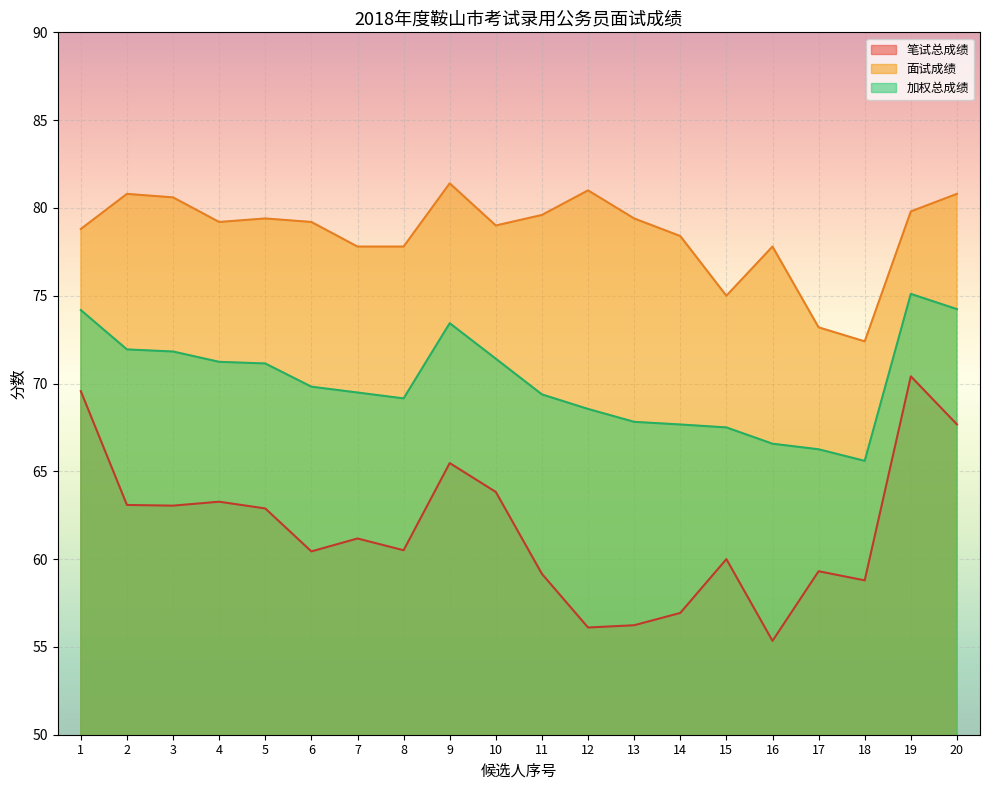

Between 10 and 11, which series saw the biggest shift?

笔试总成绩